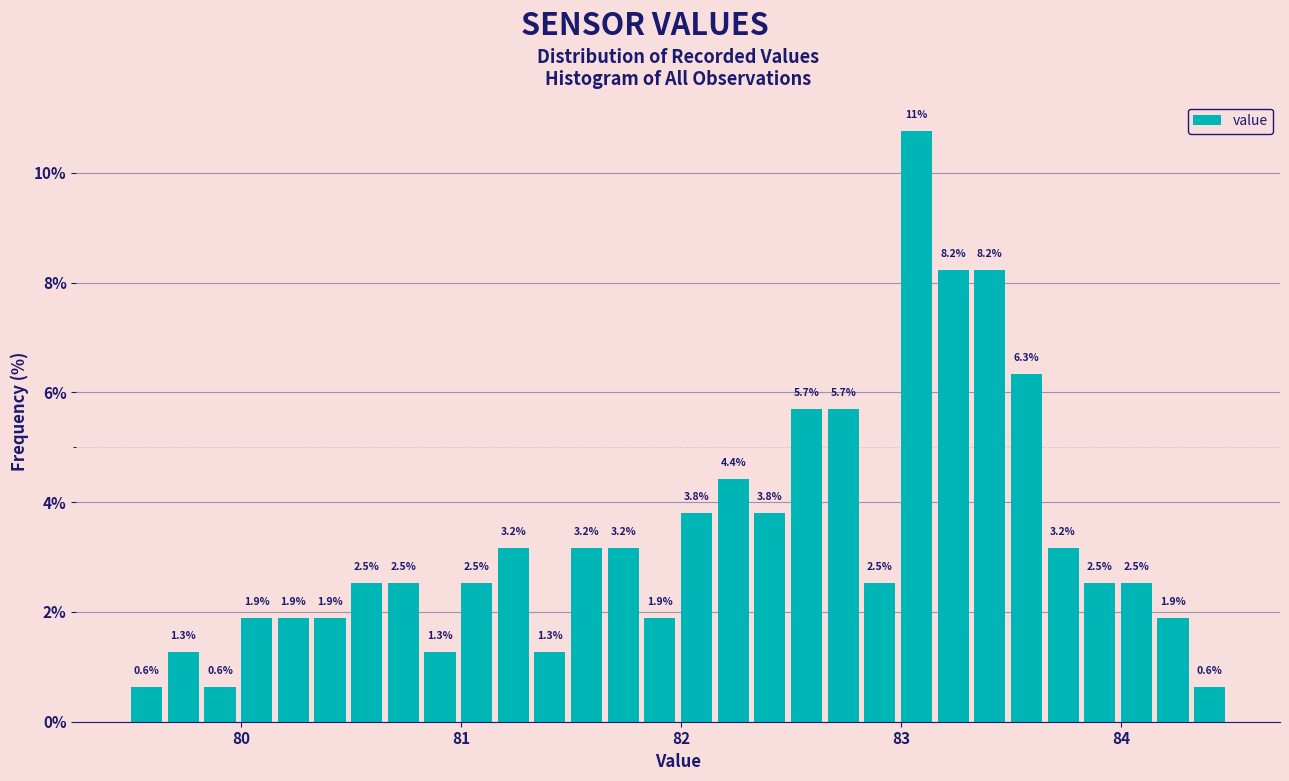

Around what value on the x-axis is the tallest bar? Give the approximate position of its centre, as read against the axis.

83.1